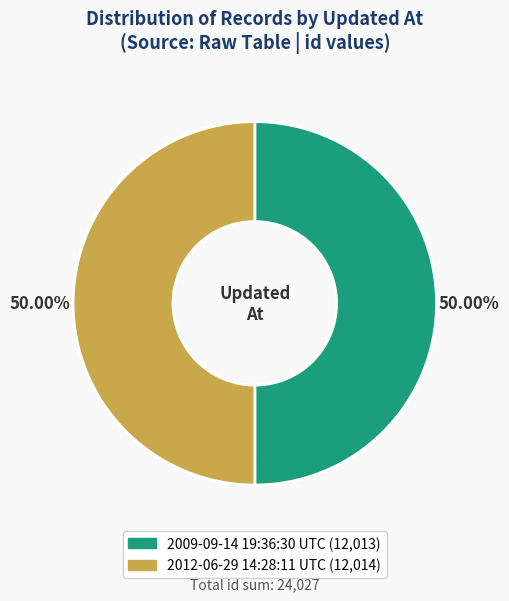

Is the sum of 2009-09-14 19:36:30 UTC and 2012-06-29 14:28:11 UTC greater than half?

Yes